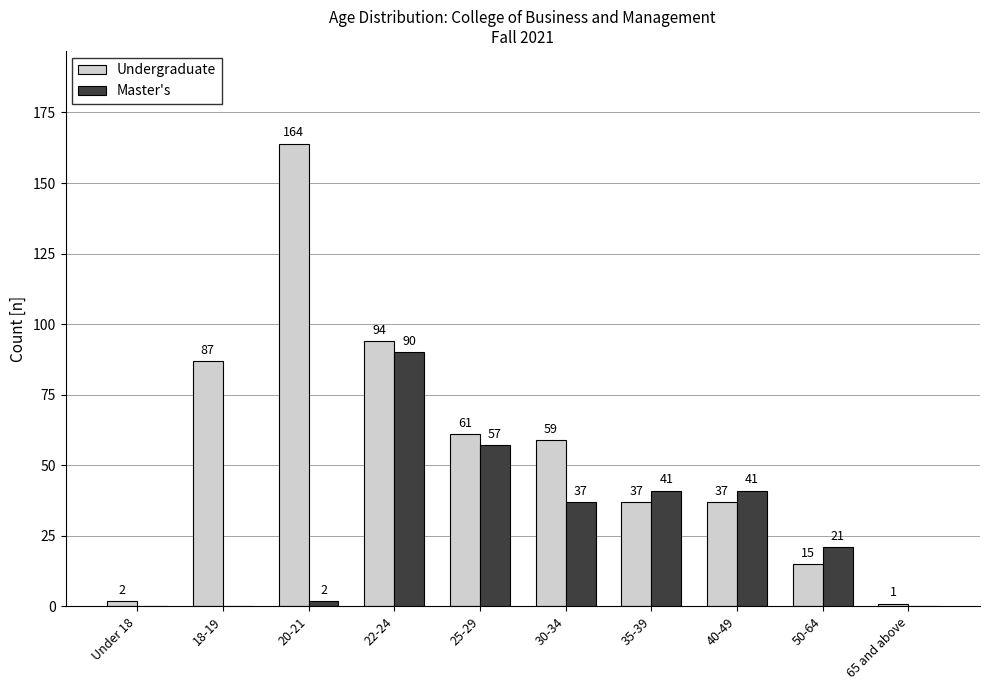

What is the sum of all Undergraduate values?

557